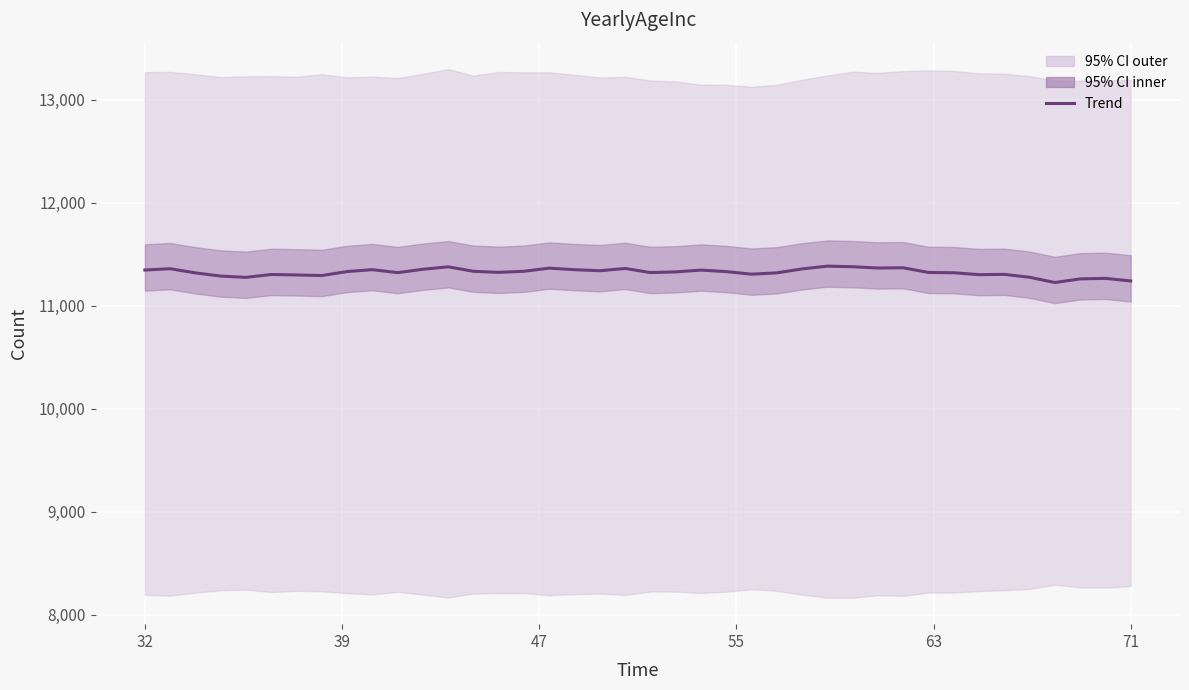

What is the sum of the values at 47 and 71?

22624.8